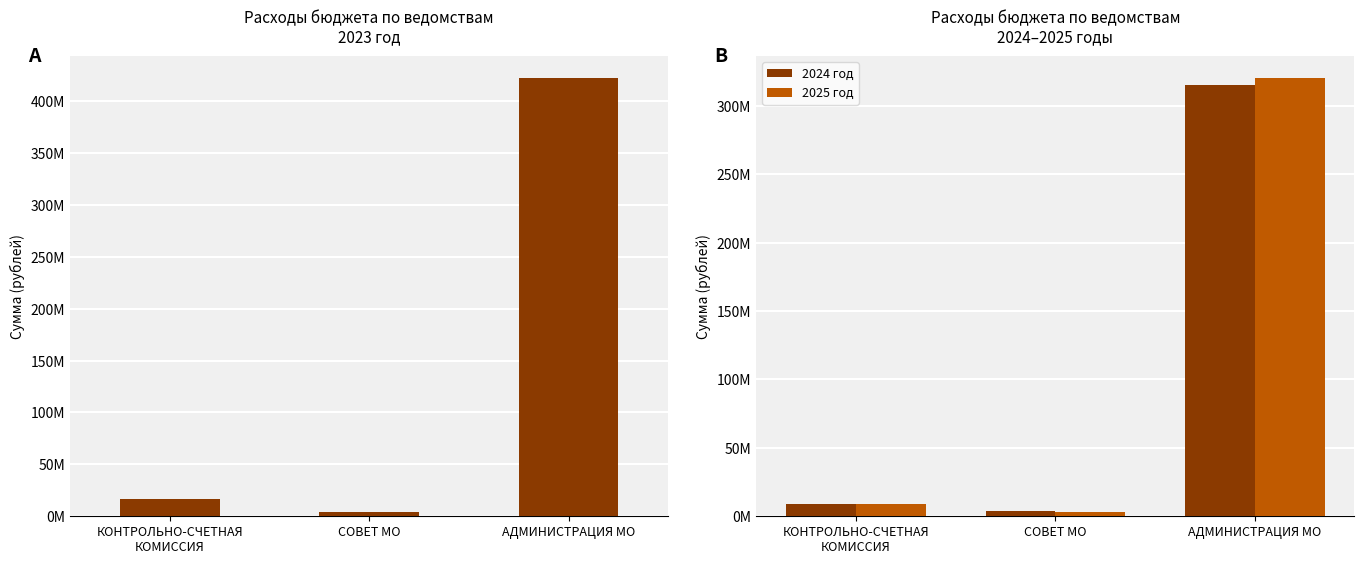

What is the label of the 1st bar from the left?

КОНТРОЛЬНО-СЧЕТНАЯ
КОМИССИЯ